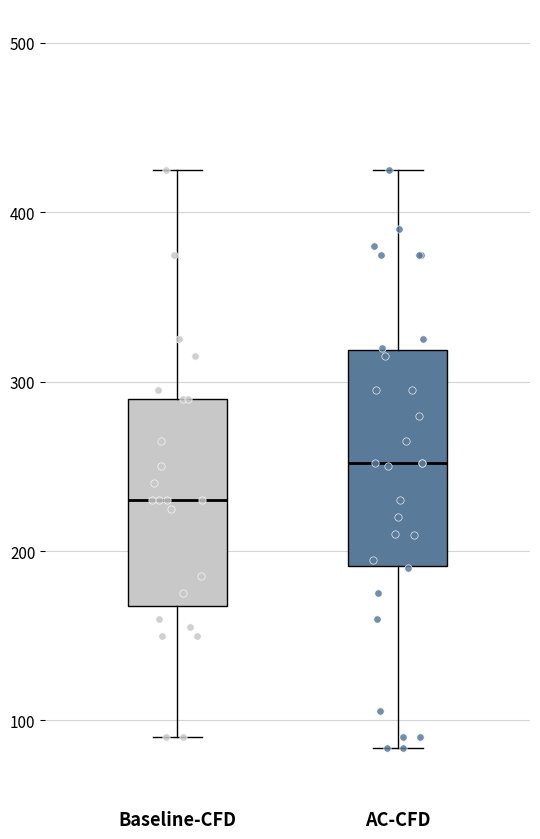

Reading left to right, transcribe this box plot: for each box, give where its median line is, the range the box spans, and where its two whiskers end, as read against the y-axis. The values are not printed on the chart, so give them approximately, as read against the axis.

Baseline-CFD: median 230, box 170 to 290, whiskers 90 to 430
AC-CFD: median 250, box 190 to 320, whiskers 80 to 430